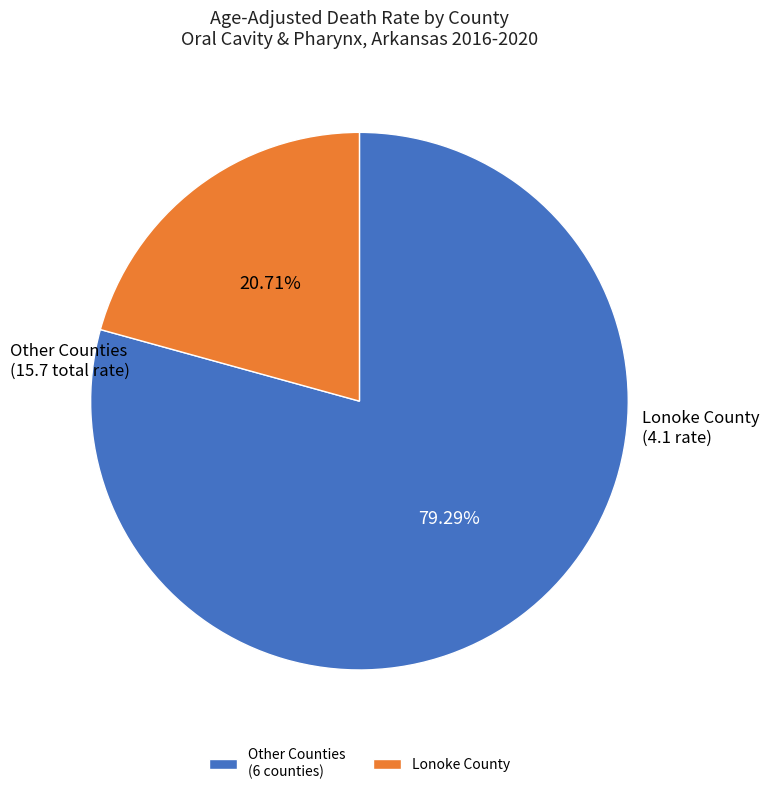

Is there a majority slice in this chart?

Yes